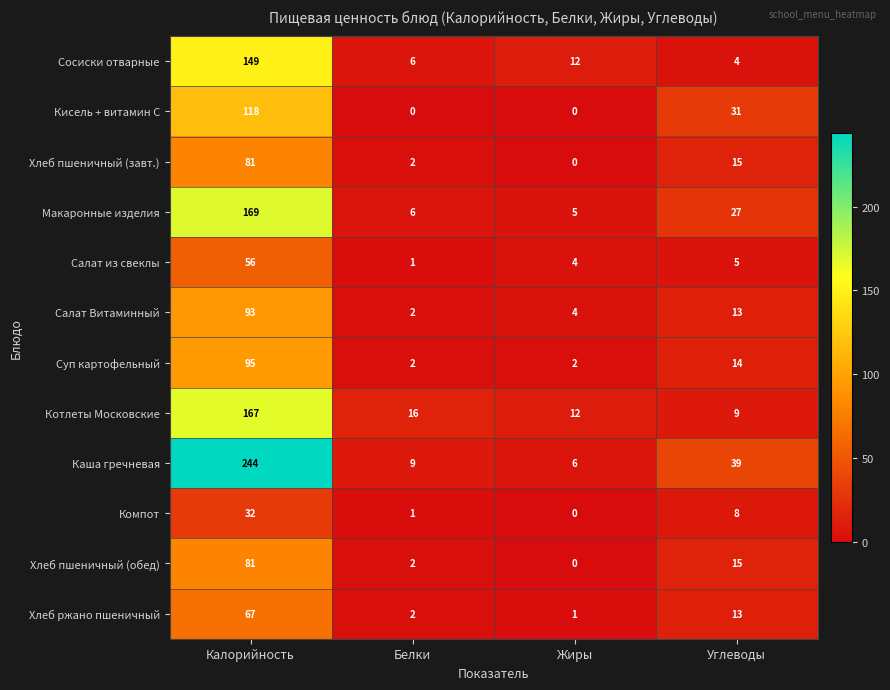

How many data points in Кисель + витамин С are less than 31?

2